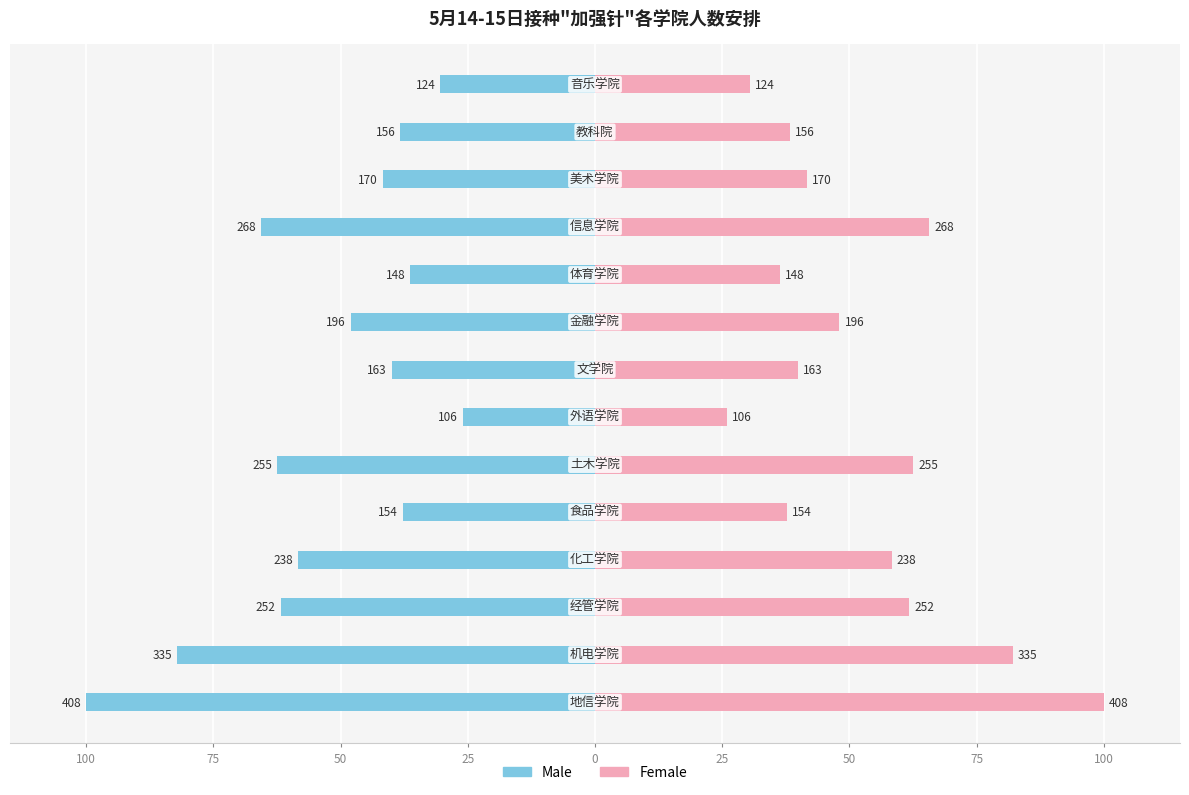

Between 10 and 25, which is larger?

25